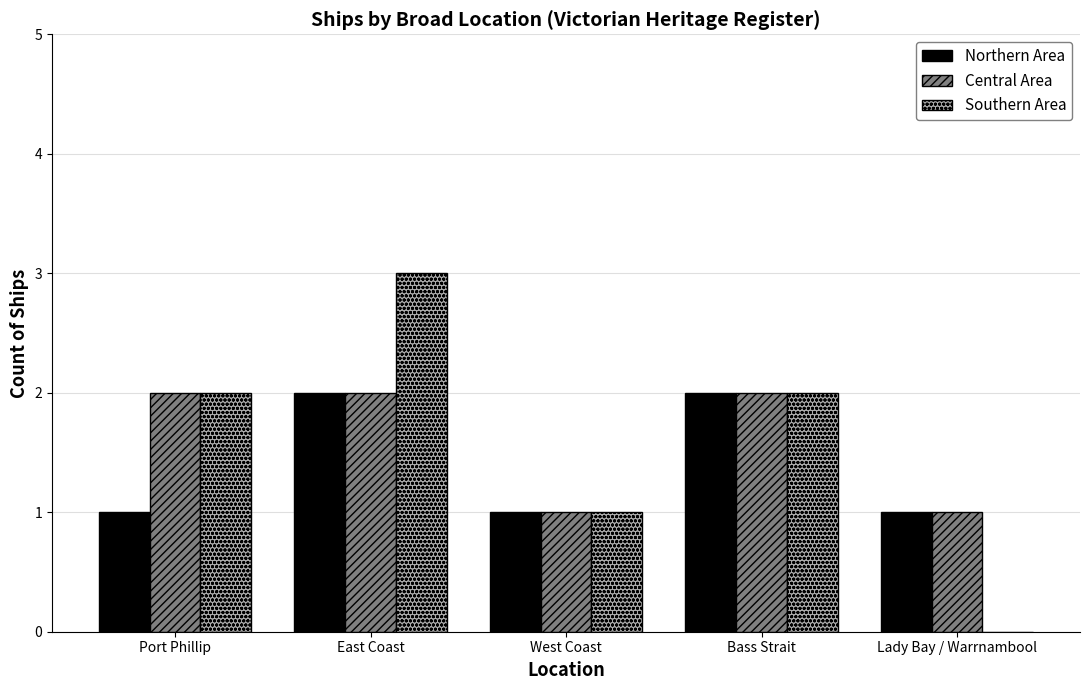

Which label corresponds to the largest value in the chart?

East Coast